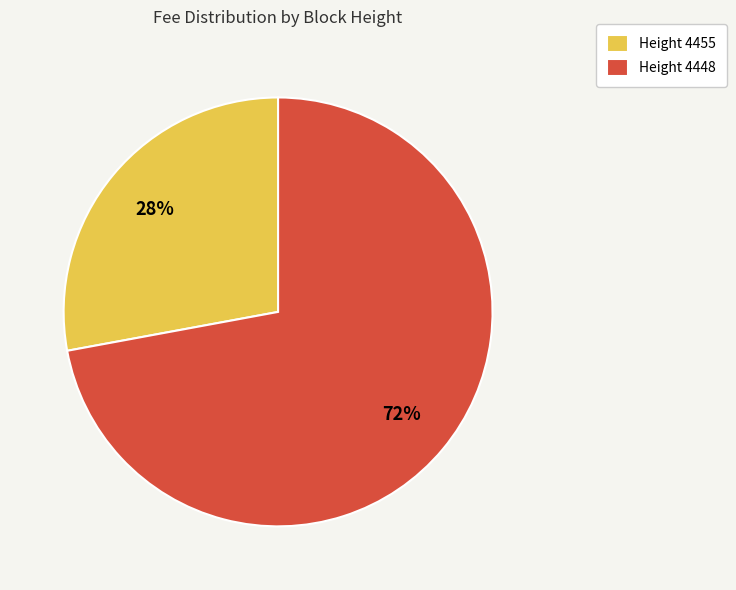

Which category has the biggest portion of the pie?

Height 4448